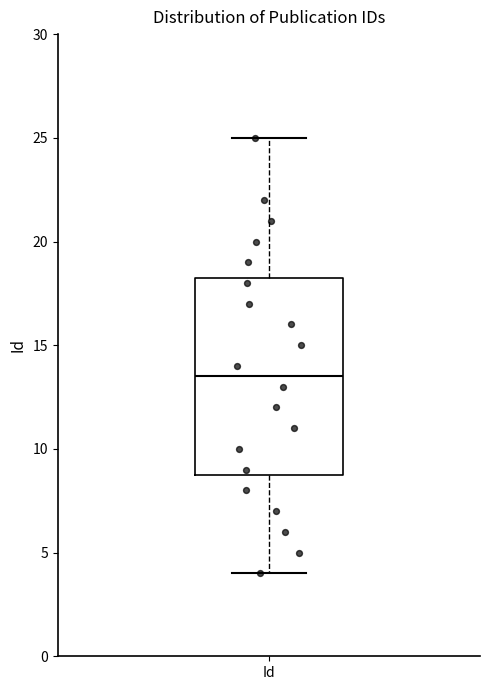

Read this box plot against the y-axis: the position of the median line, the range covered by the box, and the ends of both whiskers. The values are not printed on the chart, so give them approximately, as read against the axis.

median 13.5, box 9.0 to 18.5, whiskers 4.0 to 25.0